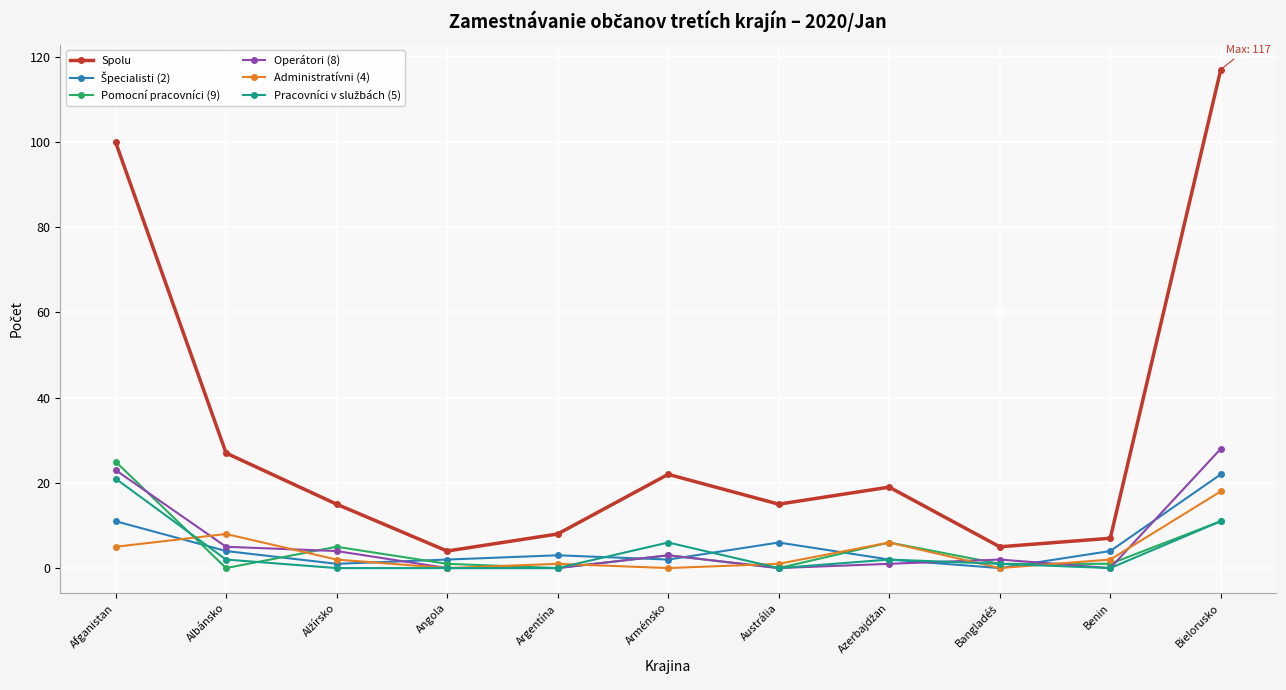

Which series has the widest spread of values?

Spolu